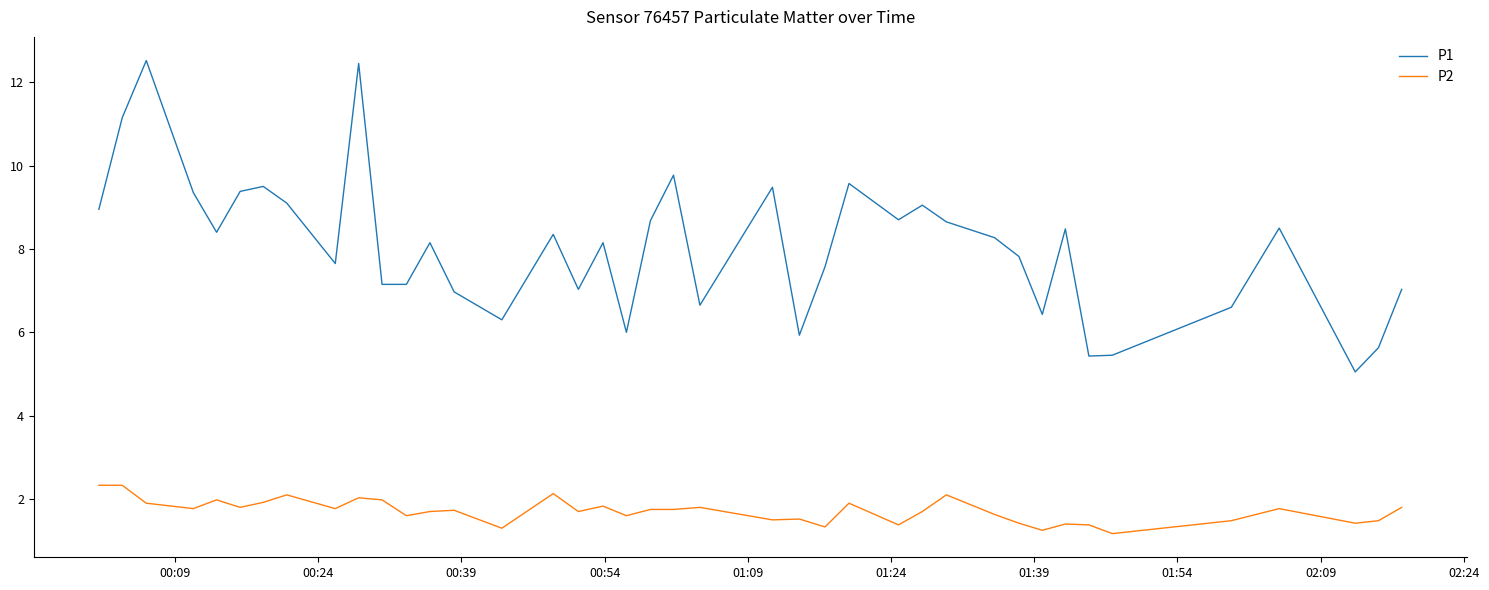

Which series has the largest total across all categories?

P1